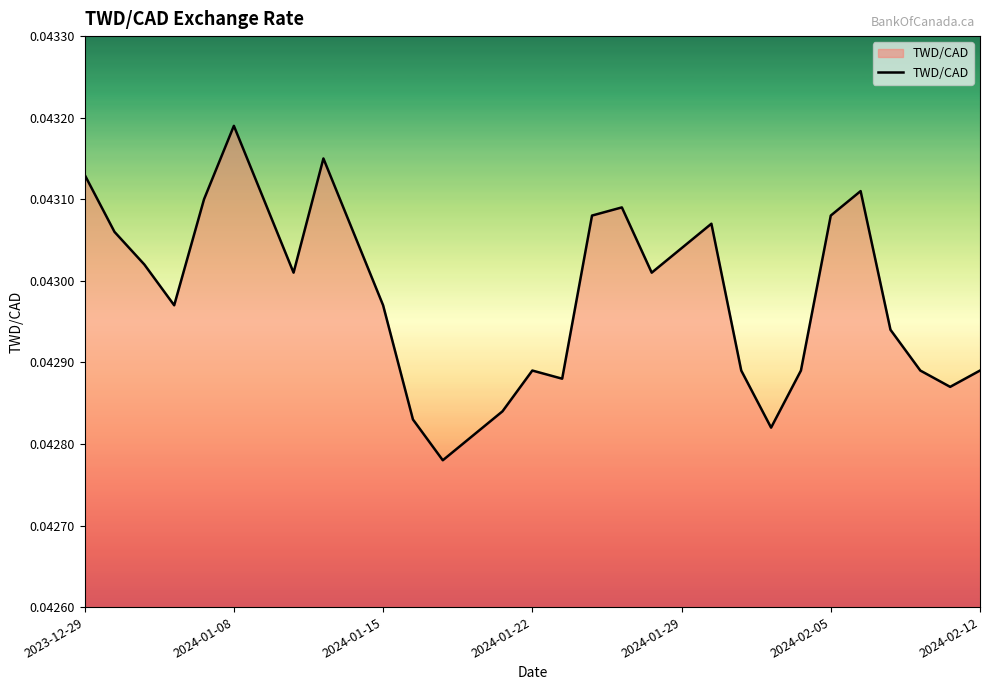

What is the sum of all values?

1.3